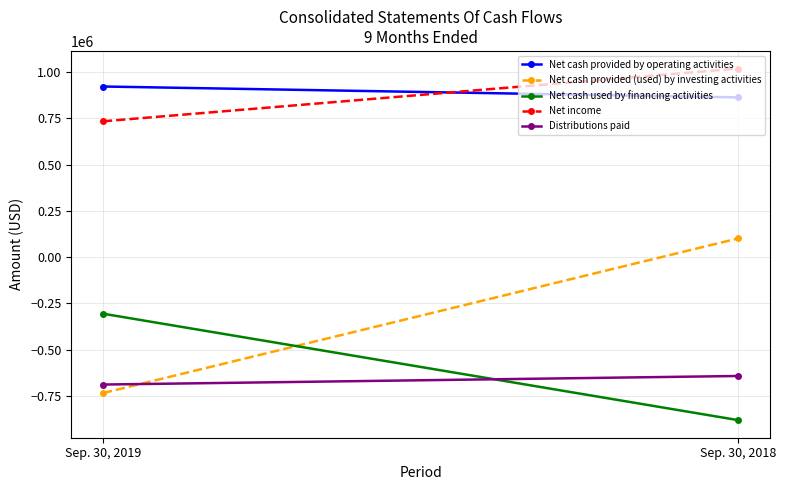

What is the sum of the Net cash provided by operating activities values at Sep. 30, 2018 and Sep. 30, 2019?

1786378